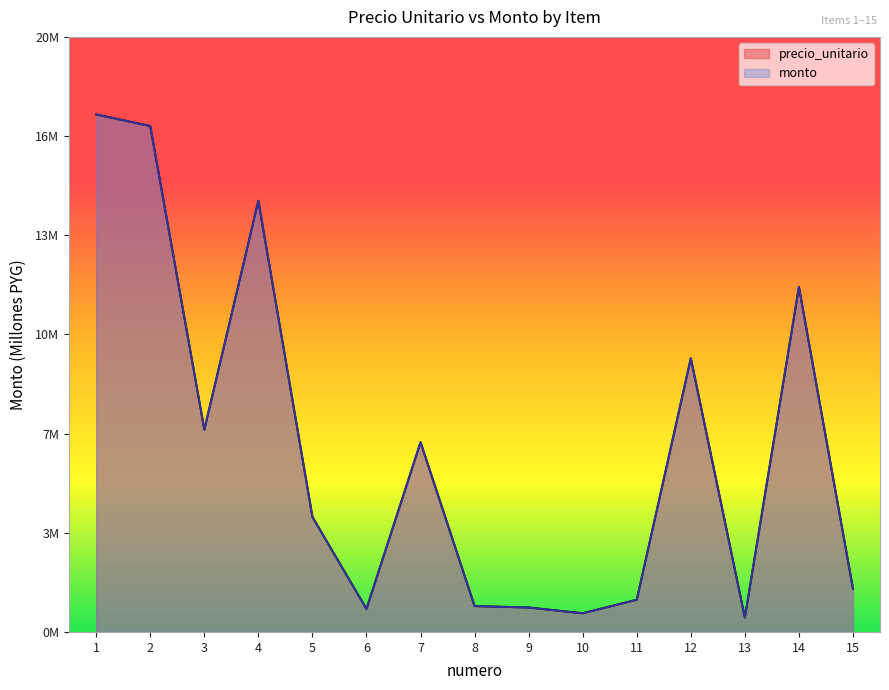

What is the sum of the precio_unitario values at 12 and 11?

10.1